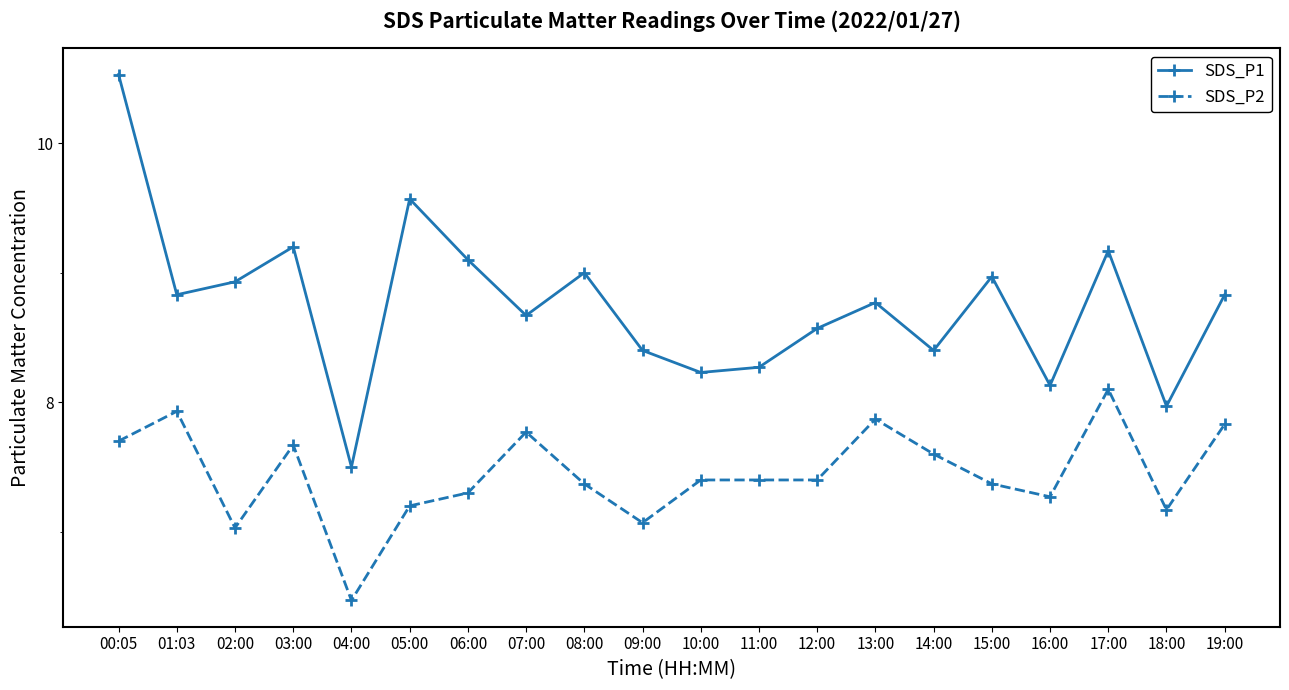

True or false: SDS_P2 and SDS_P1 intersect in this chart.

False